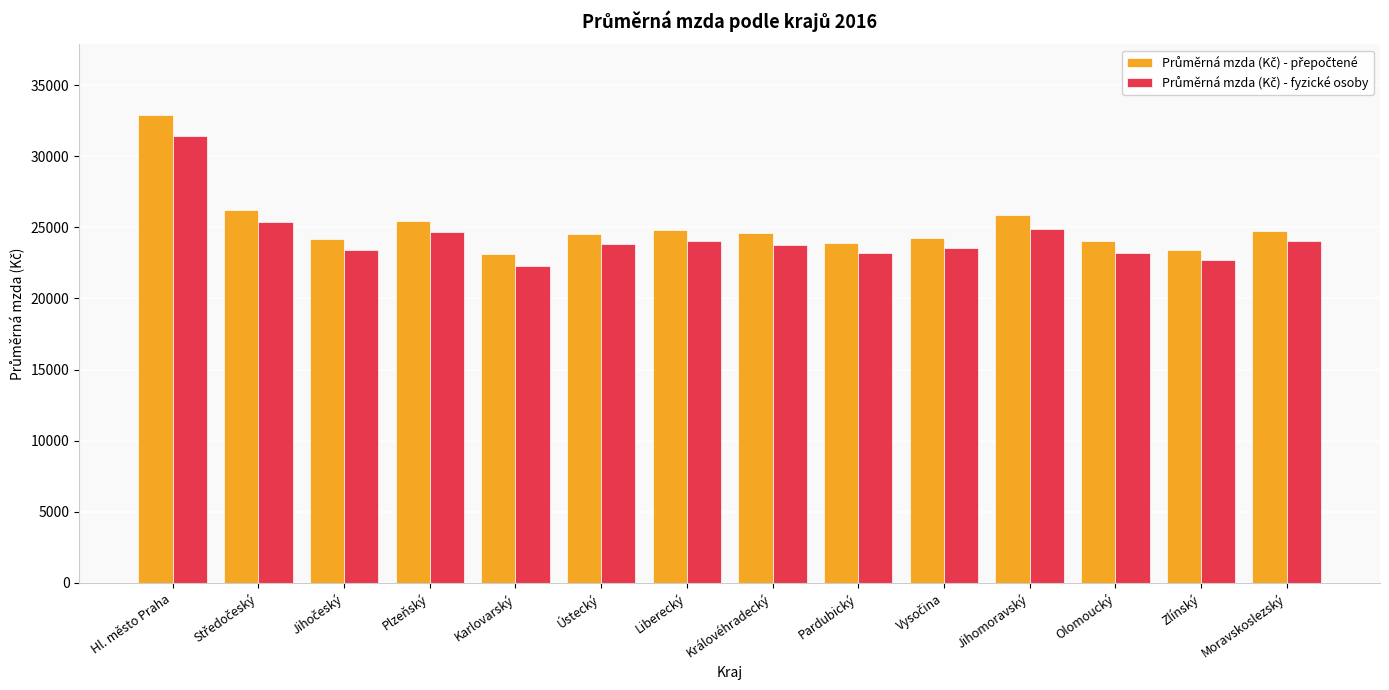

At which category does the chart reach its peak across all series?

Hl. město Praha